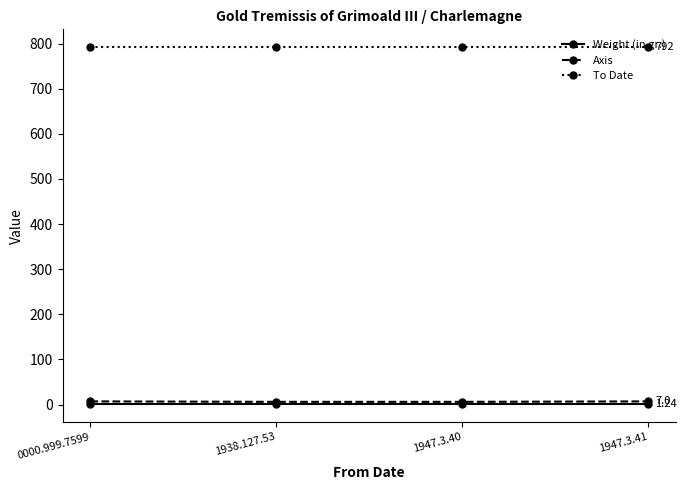

Does the chart have visible grid lines?

No